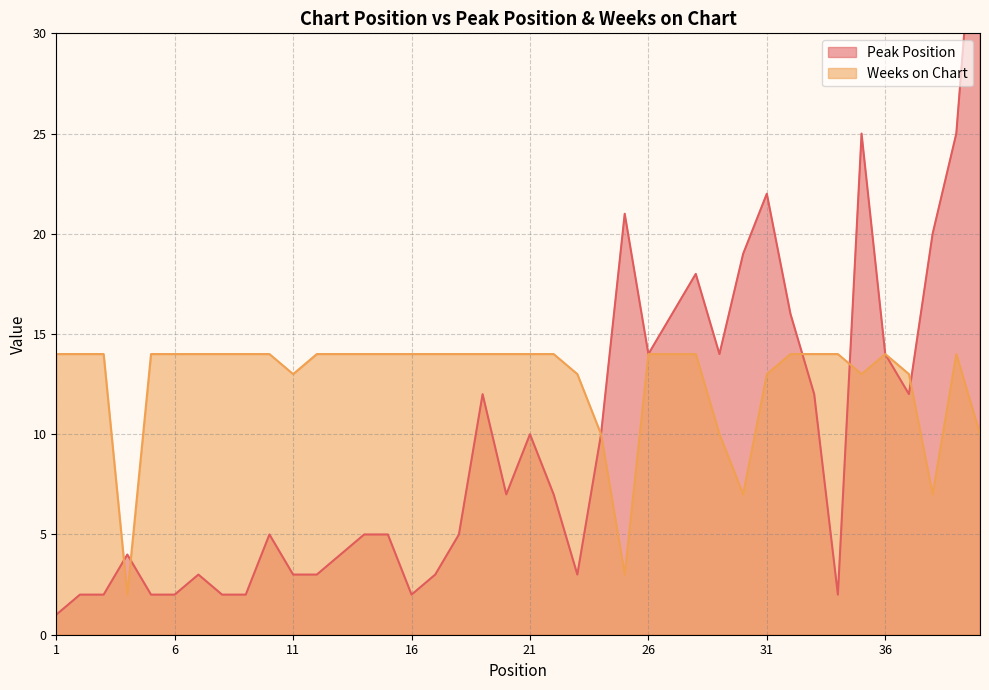

Reading left to right, extract all data points from this chart.

Peak Position: 1=1	2=2	3=2	4=4	5=2	6=2	7=3	8=2	9=2	10=5	11=3	12=3	13=4	14=5	15=5	16=2	17=3	18=5	19=12	20=7	21=10	22=7	23=3	24=10	25=21	26=14	27=16	28=18	29=14	30=19	31=22	32=16	33=12	34=2	35=25	36=14	37=12	38=20	39=25	40=40
Weeks on Chart: 1=14	2=14	3=14	4=2	5=14	6=14	7=14	8=14	9=14	10=14	11=13	12=14	13=14	14=14	15=14	16=14	17=14	18=14	19=14	20=14	21=14	22=14	23=13	24=10	25=3	26=14	27=14	28=14	29=10	30=7	31=13	32=14	33=14	34=14	35=13	36=14	37=13	38=7	39=14	40=10